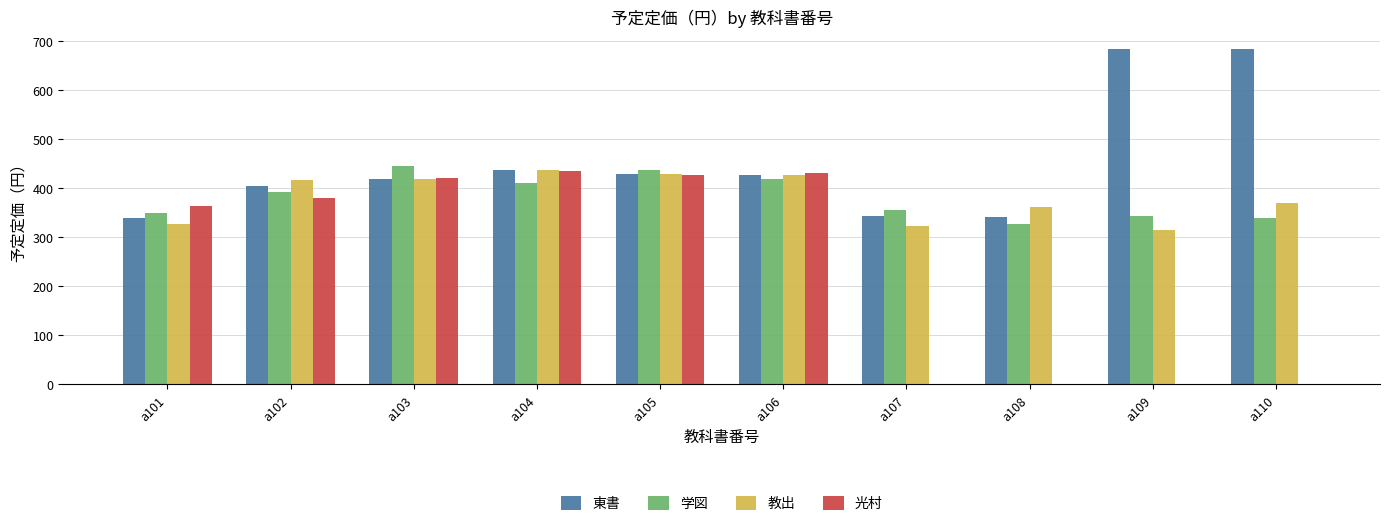

Which series has the largest range (max minus min)?

光村